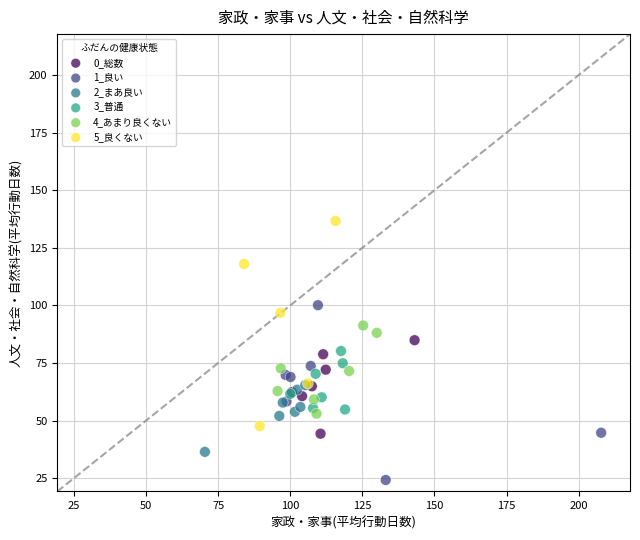

Which series reaches the minimum Y coordinate?

1_良い